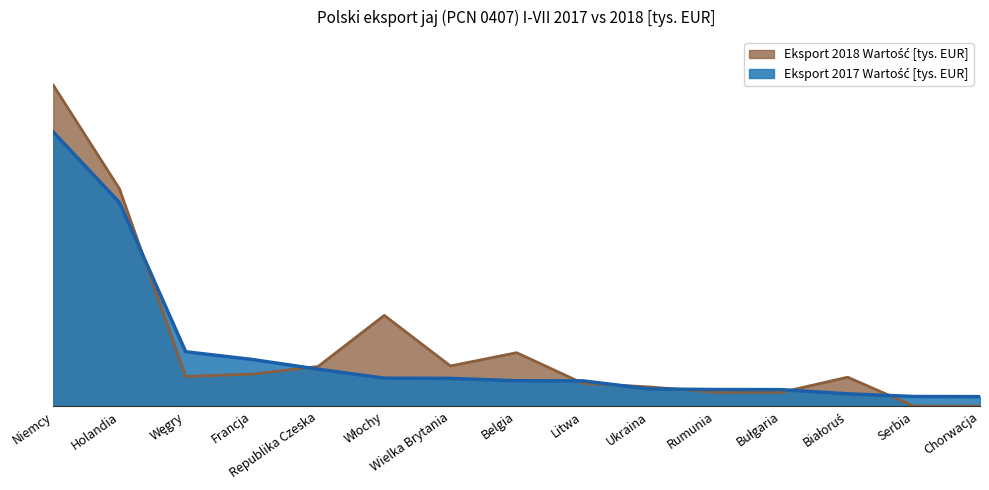

What is the difference between the maximum and second lowest values in the Eksport 2018 Wartość [tys. EUR] series?

47767.3